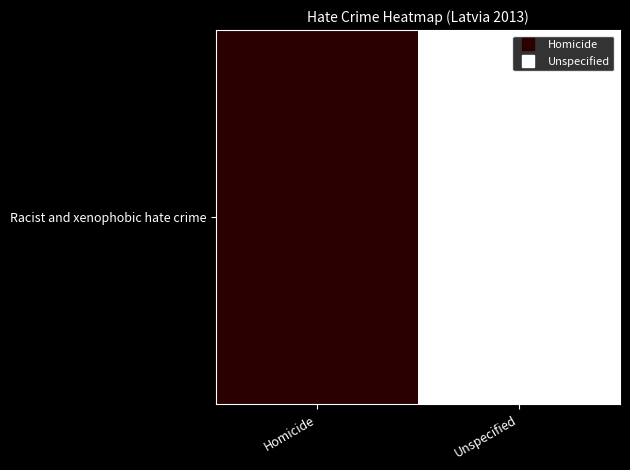

The chart shows a value of 21 at Unspecified. True or false?

True